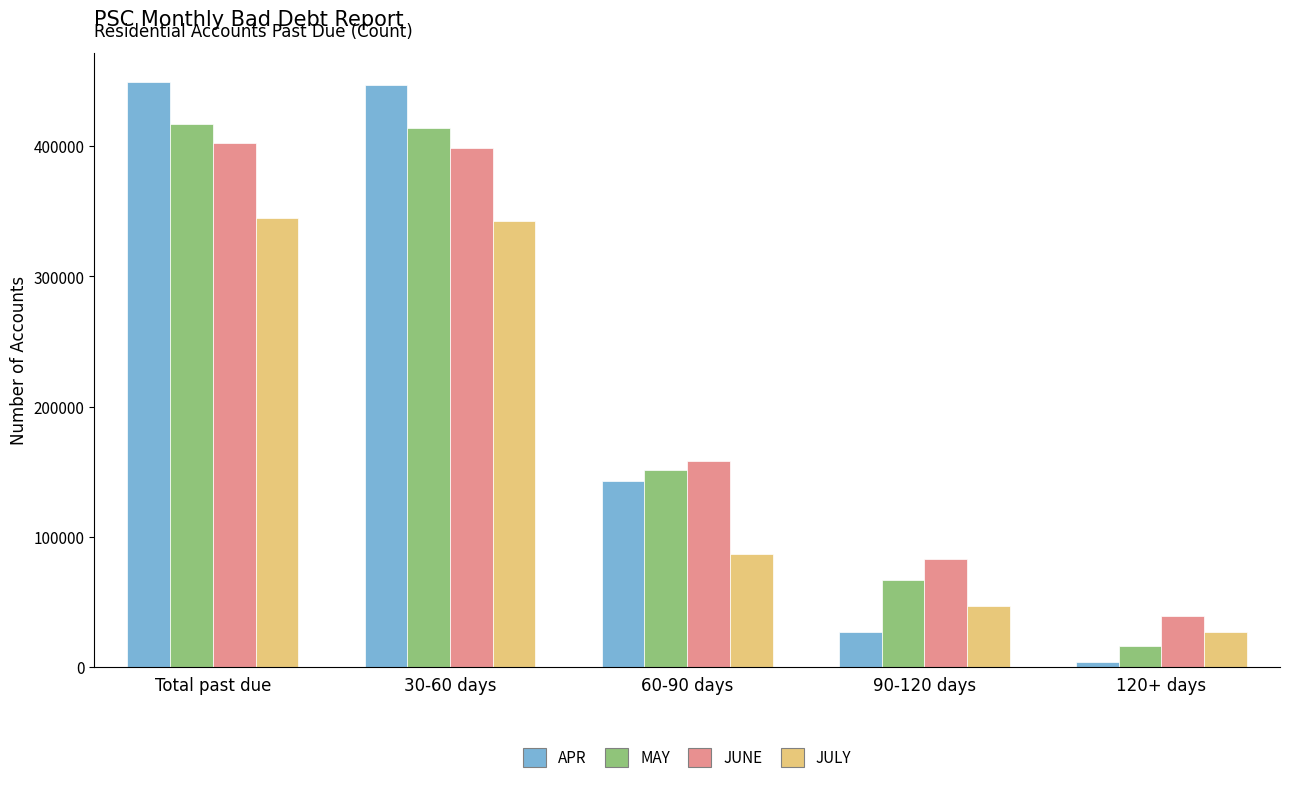

At 90-120 days, list the series in order from smallest to largest.

APR, JULY, MAY, JUNE